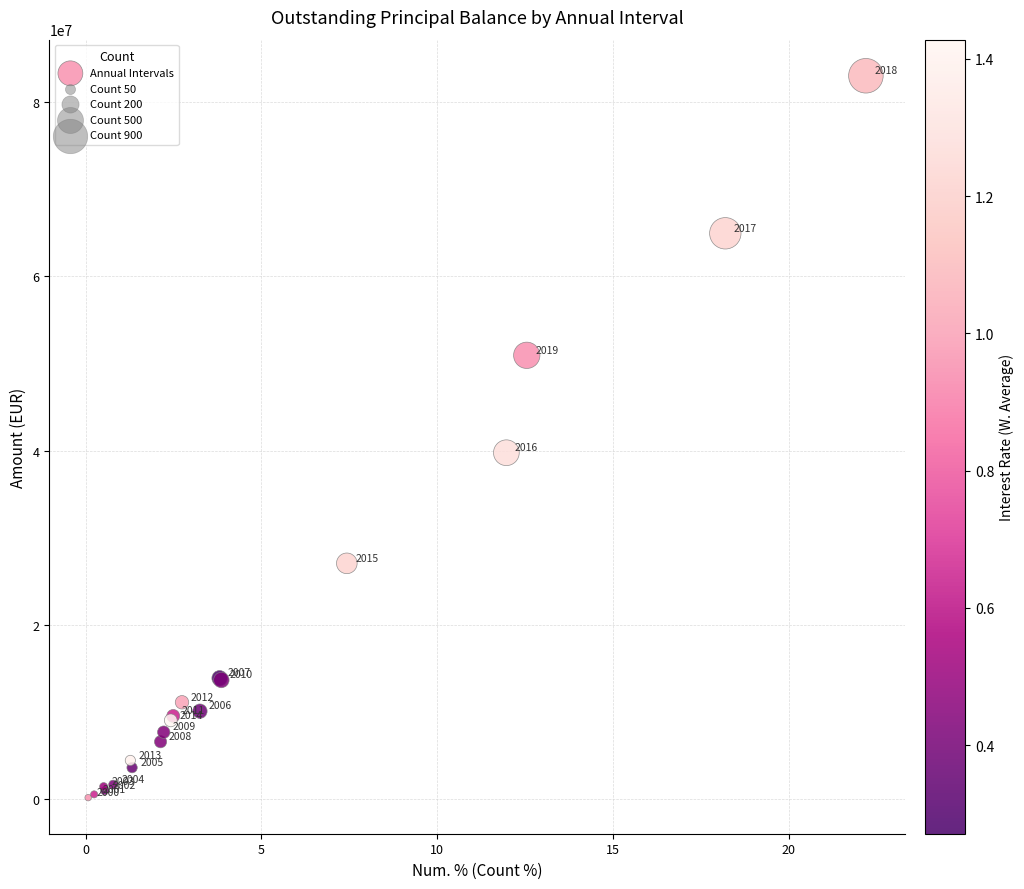

What Y value in the scatter plot is closest to 41586069?

39745793.8